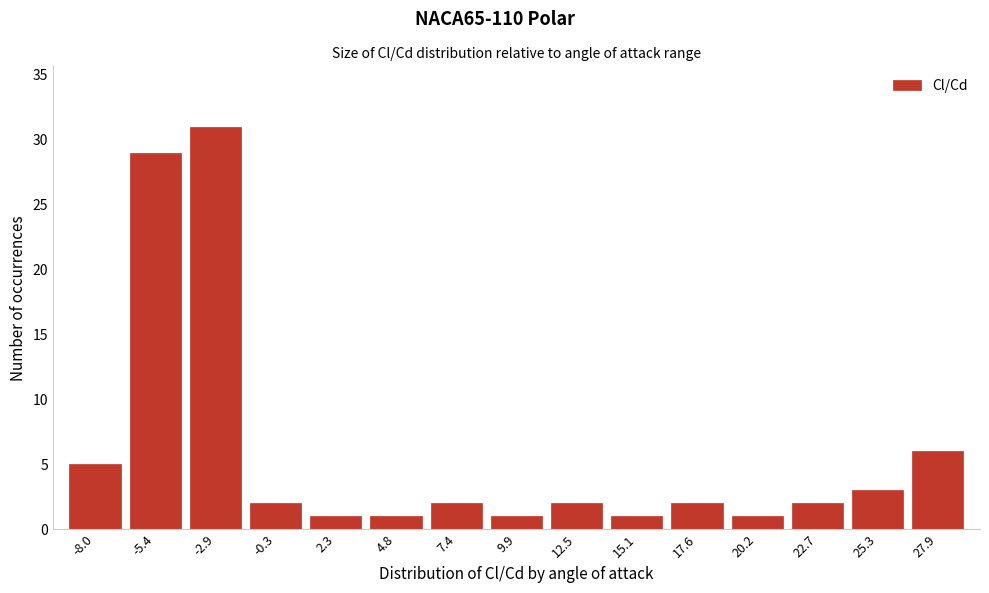

Reading left to right, what are all the values shown in this chart?

5	29	31	2	1	1	2	1	2	1	2	1	2	3	6